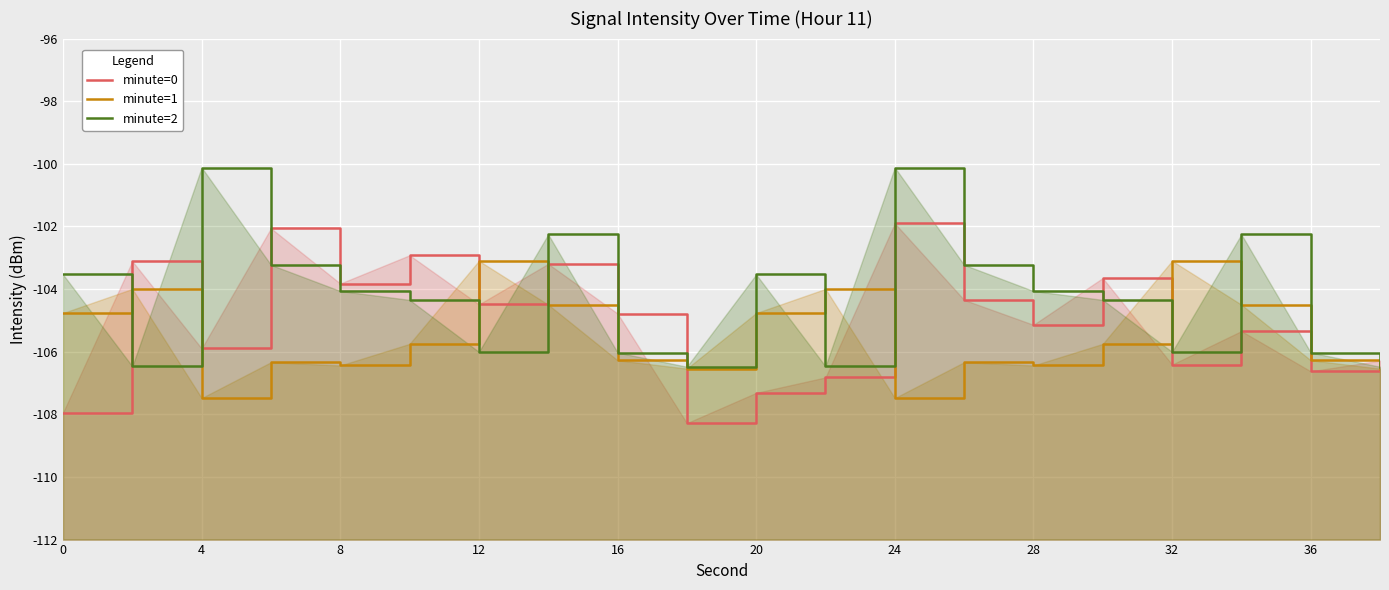

Which has a higher value, 12 or 0?

12